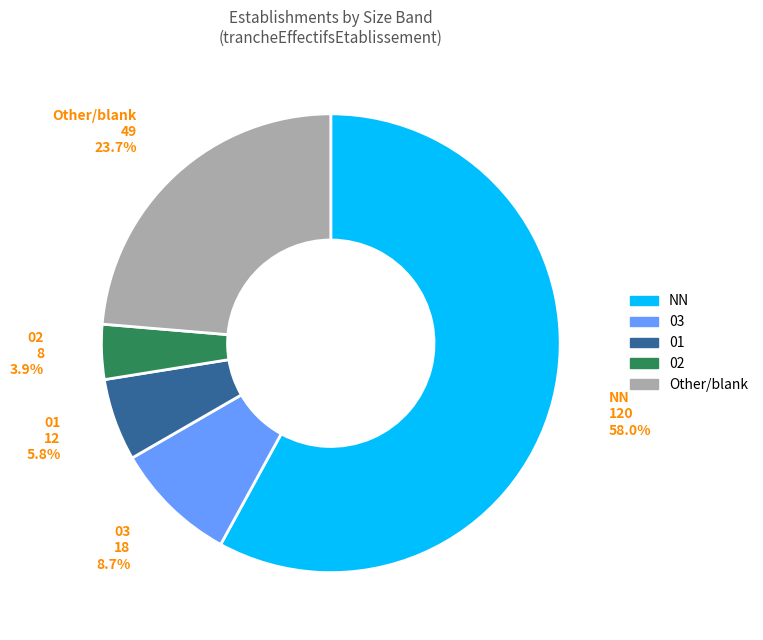

Does any single category account for the majority?

Yes